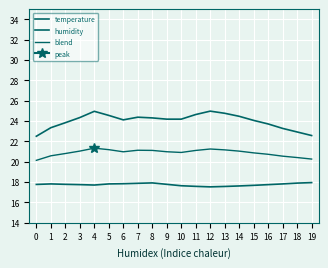

At which category does blend reach its first local peak?

4